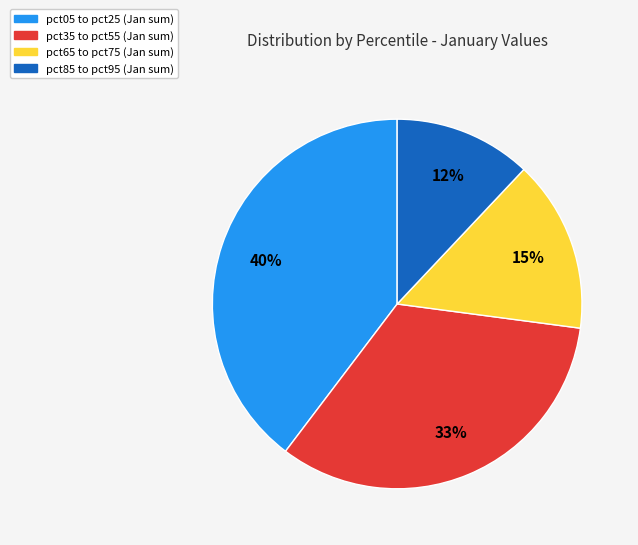

Does any single category account for the majority?

No